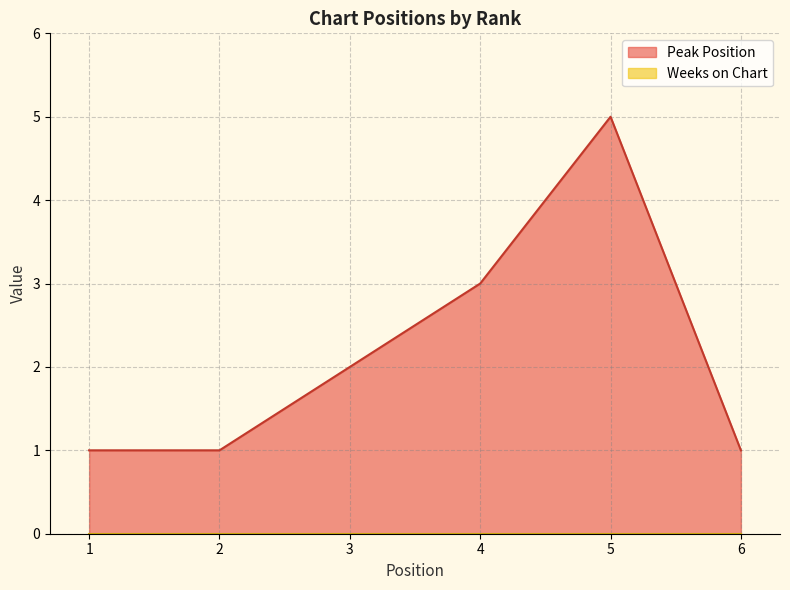

At which category does the chart reach its minimum across all series?

1